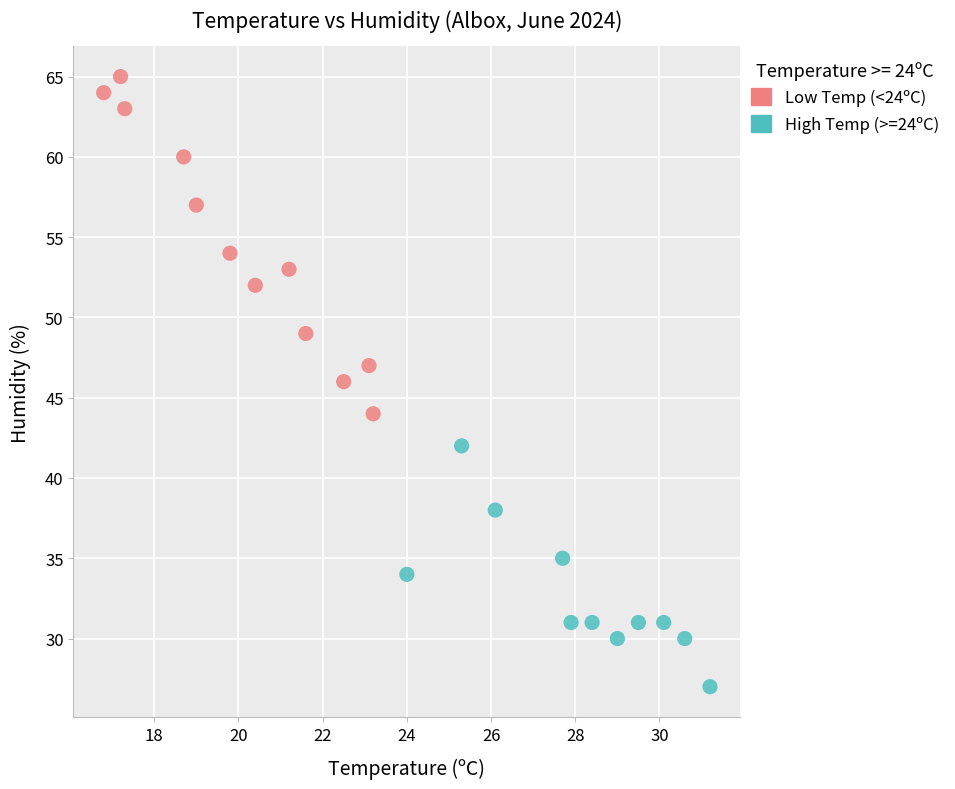

Which series has the widest spread of Y values?

Low Temp (<24ºC)